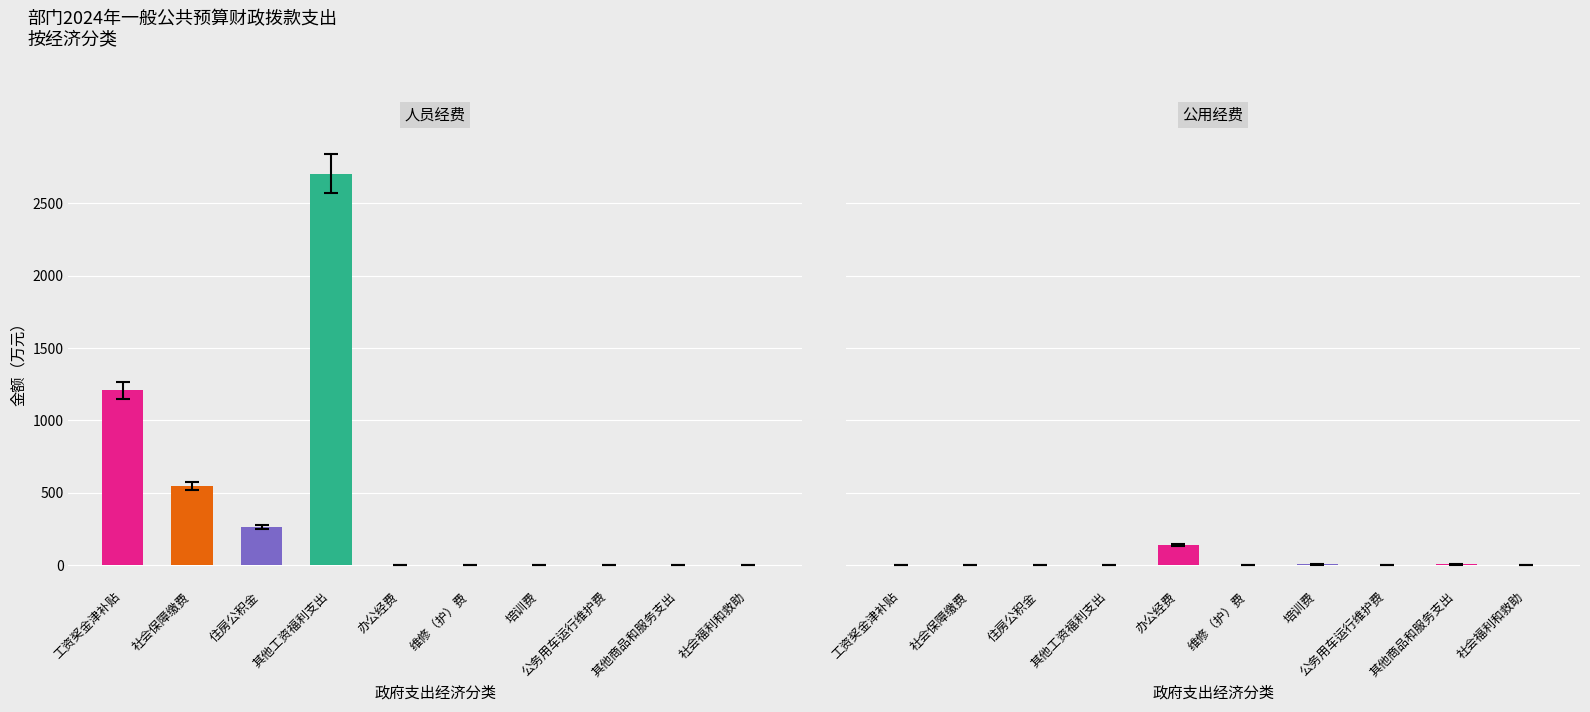

Reading left to right, list all the values displayed in this chart.

人员经费: 1208.0	544.5	265.7	2703.8	0.0	0.0	0.0	0.0	0.0	0.0
公用经费: 0.0	0.0	0.0	0.0	136.8	2.0	5.0	3.6	5.0	0.0